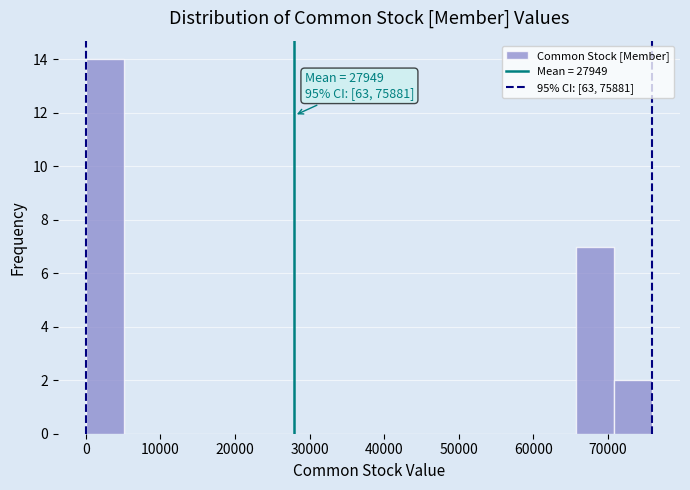

Over which range of the x-axis is the bar tallest?

0 to 5000